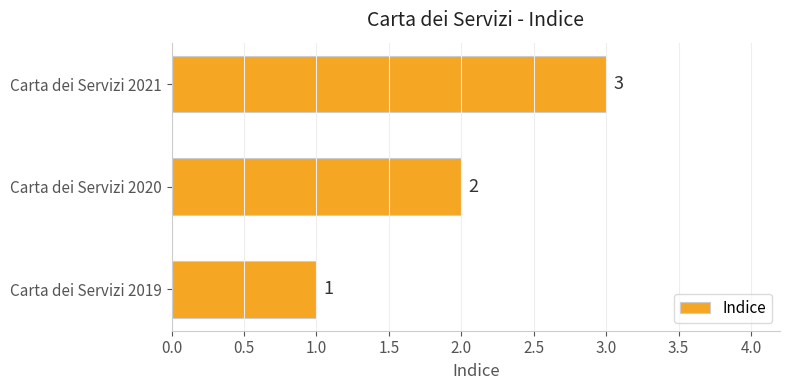

Which has a higher value, Carta dei Servizi 2020 or Carta dei Servizi 2021?

Carta dei Servizi 2021